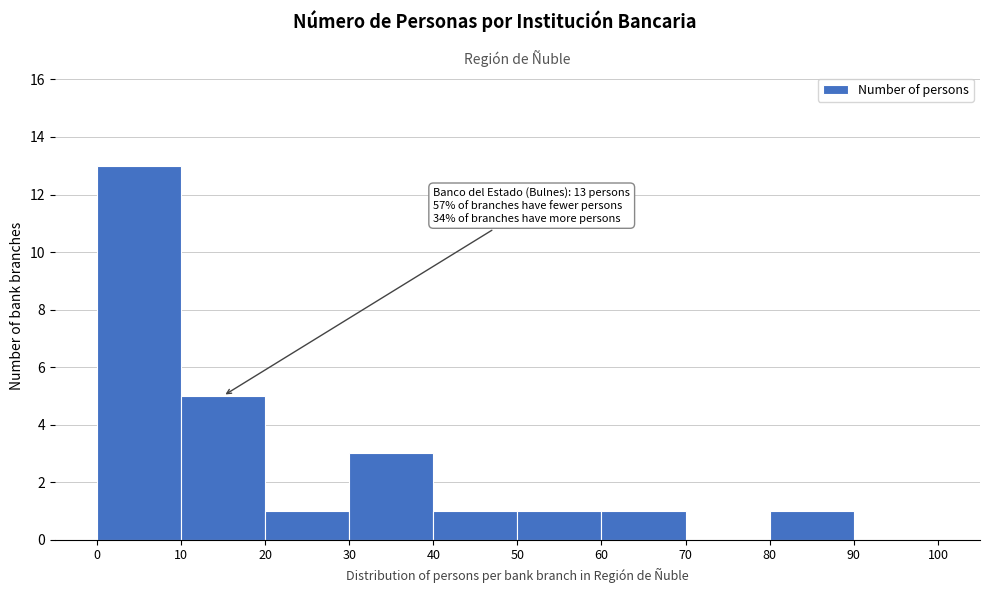

Which range on the x-axis has the tallest bar?

0 to 10